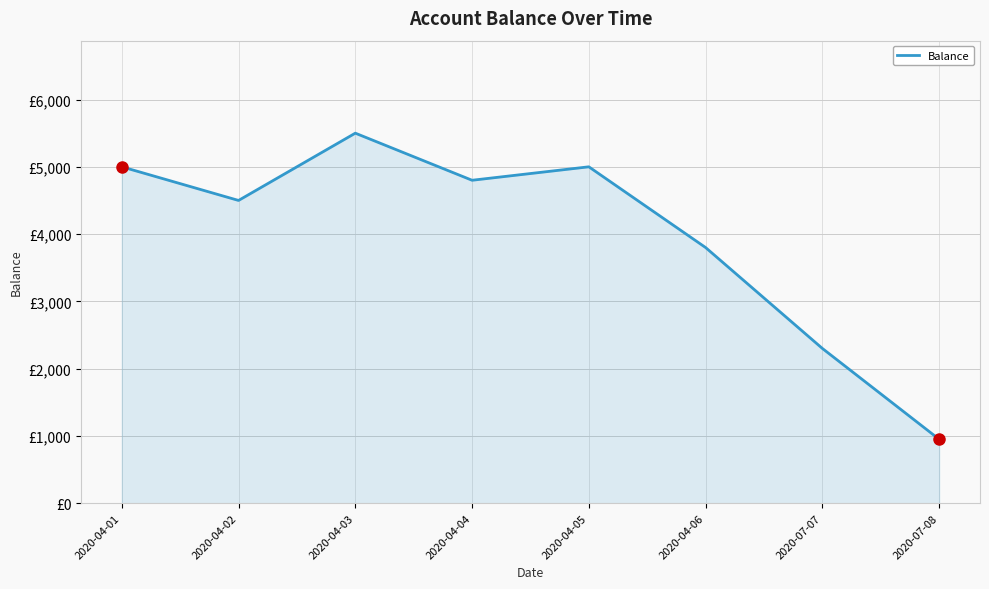

Does the chart display data point markers on the line(s)?

No